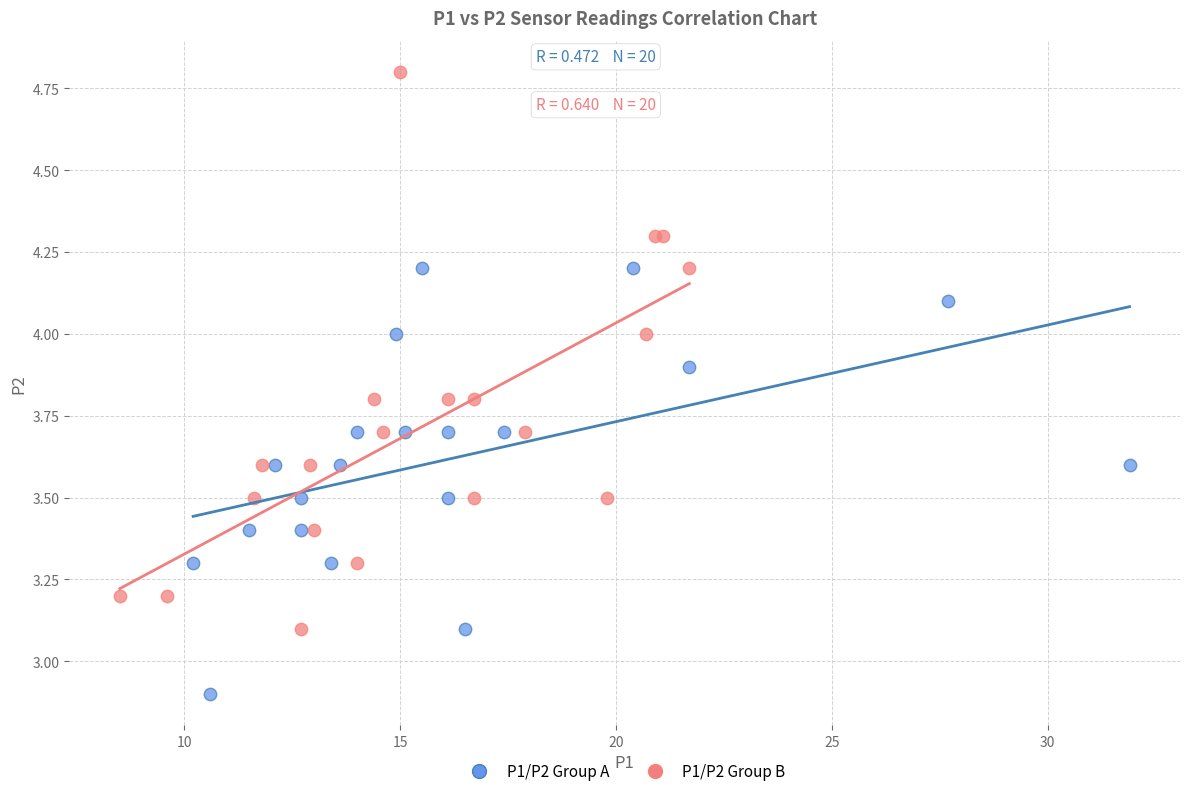

Which series has the widest spread of Y values?

P1/P2 Group B